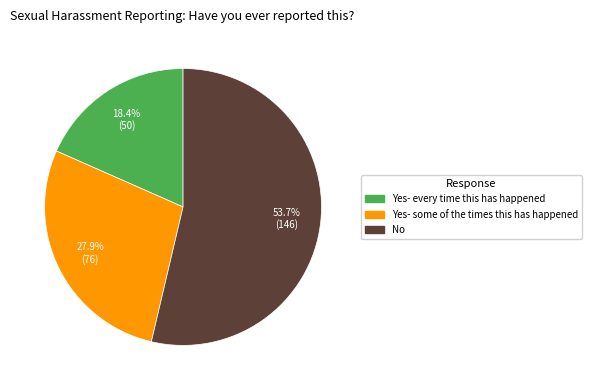

Between Yes- every time this has happened and No, which is larger?

No